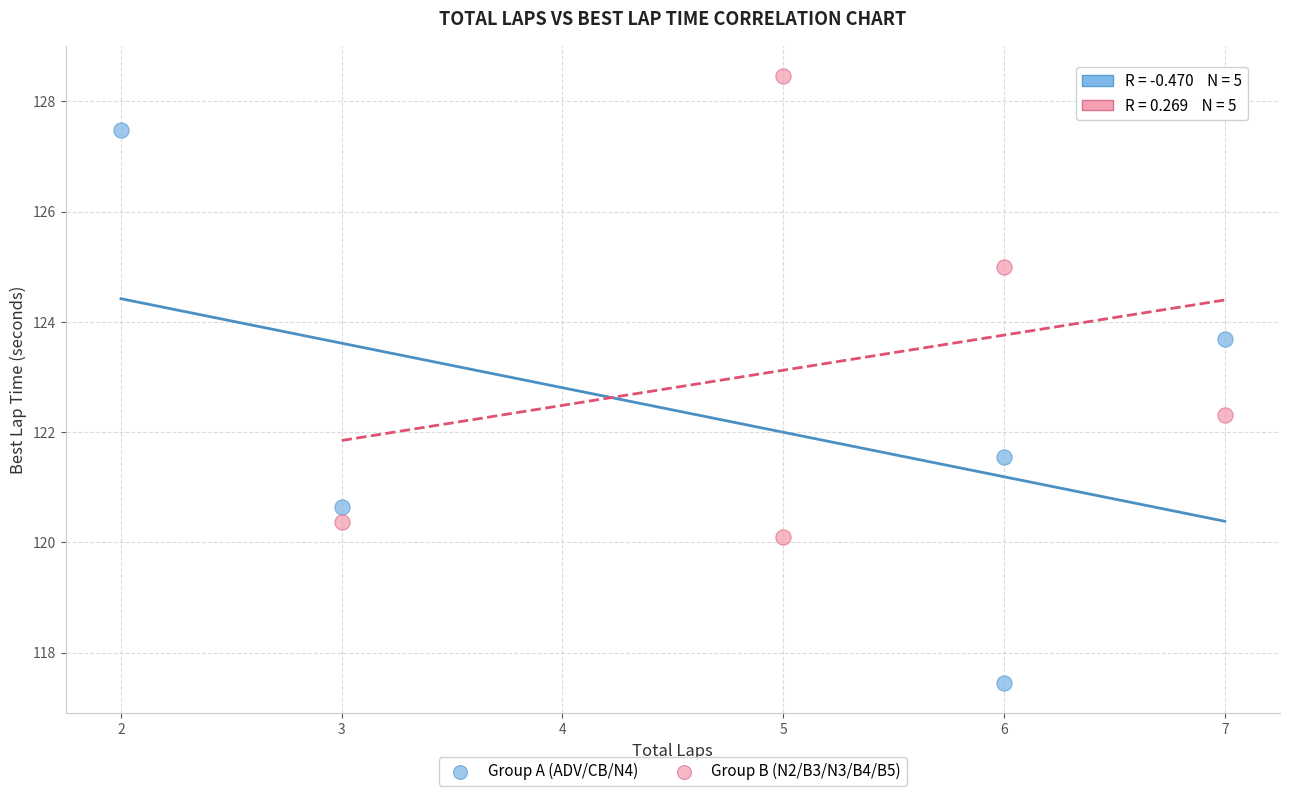

Which series has the largest Y range (max minus min)?

Group A (ADV/CB/N4)